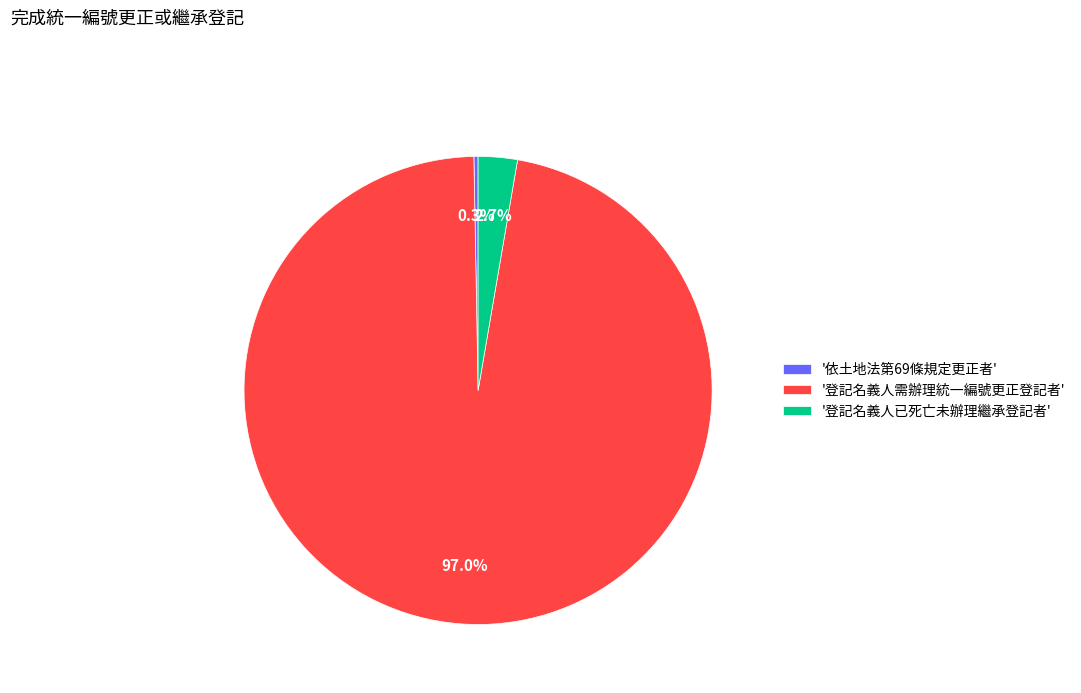

Rank the categories by value from highest to lowest.

'登記名義人需辦理統一編號更正登記者', '登記名義人已死亡未辦理繼承登記者', '依土地法第69條規定更正者'